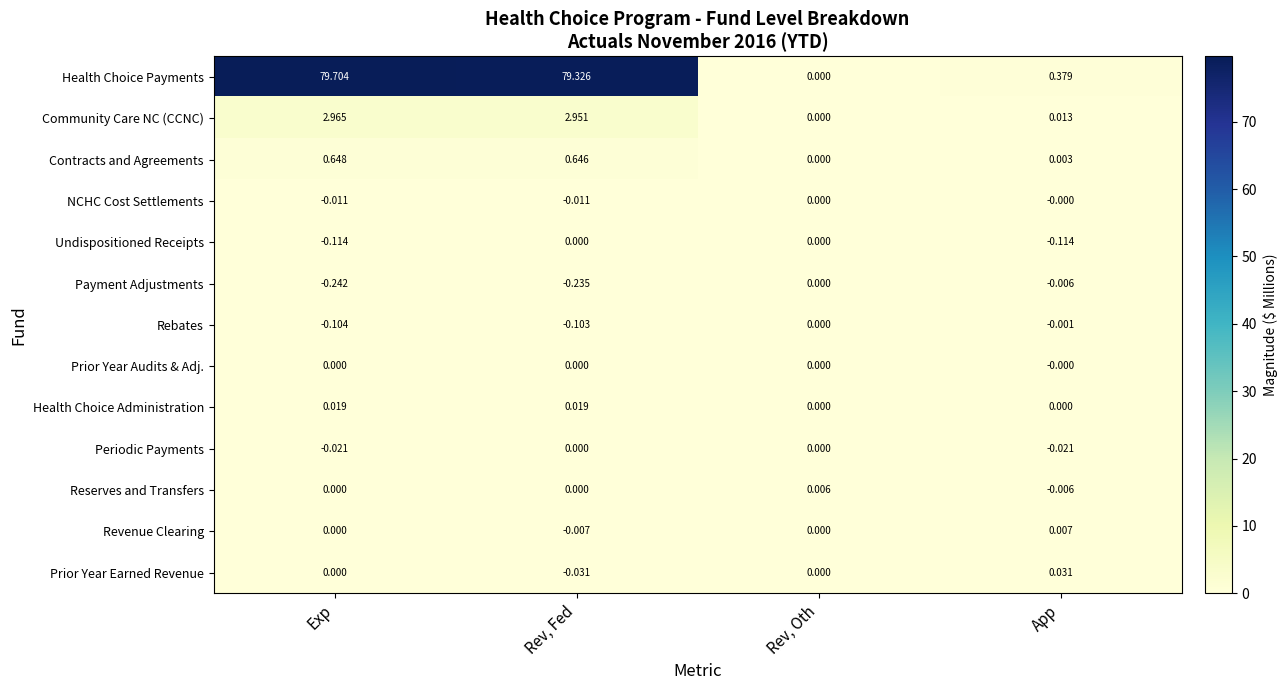

Which series has the widest spread of values?

Health Choice Payments